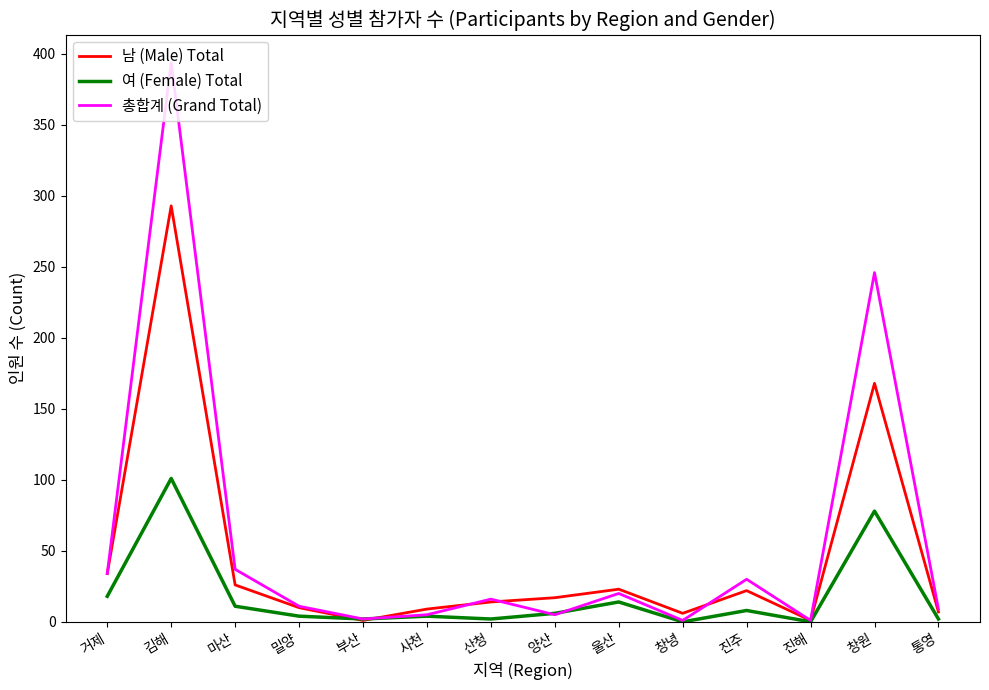

Which category has the highest value in the 총합계 (Grand Total) series?

김해